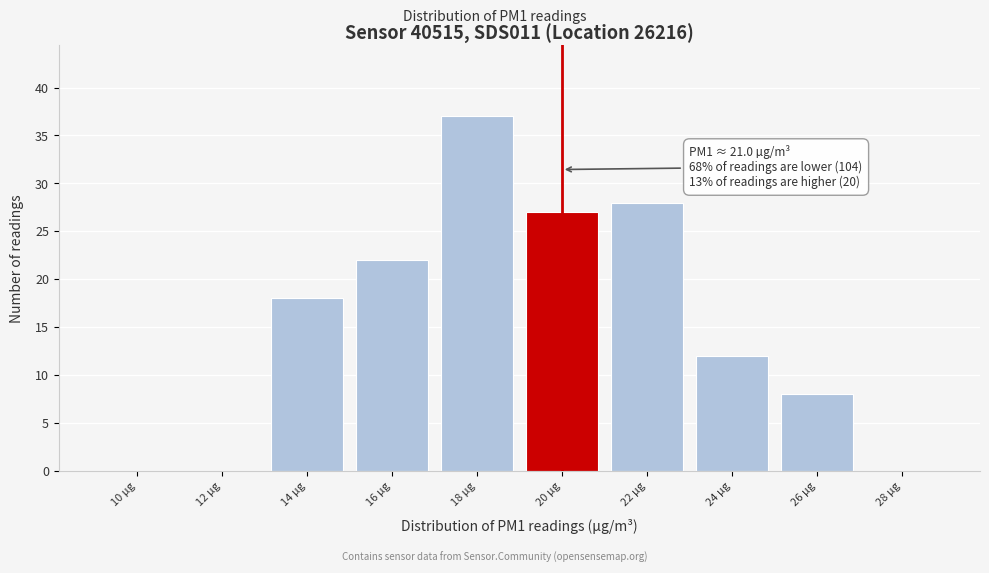

Reading left to right, transcribe all the data shown in this chart.

10 µg=0	12 µg=0	14 µg=18	16 µg=22	18 µg=37	20 µg=27	22 µg=28	24 µg=12	26 µg=8	28 µg=0